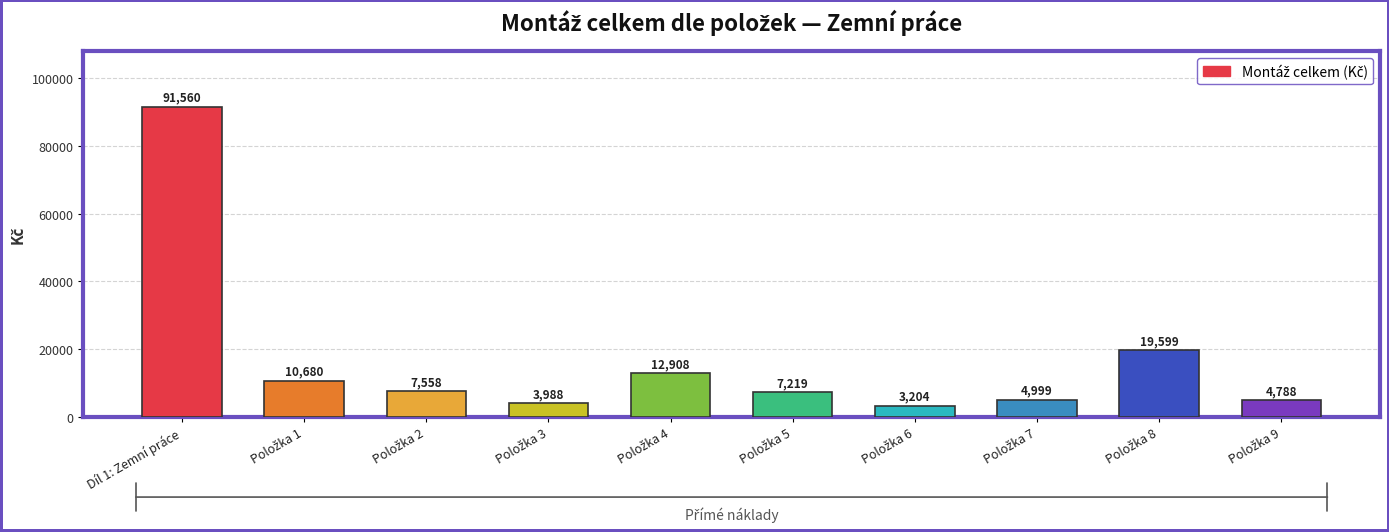

What is the minimum value shown in the chart?

3203.8